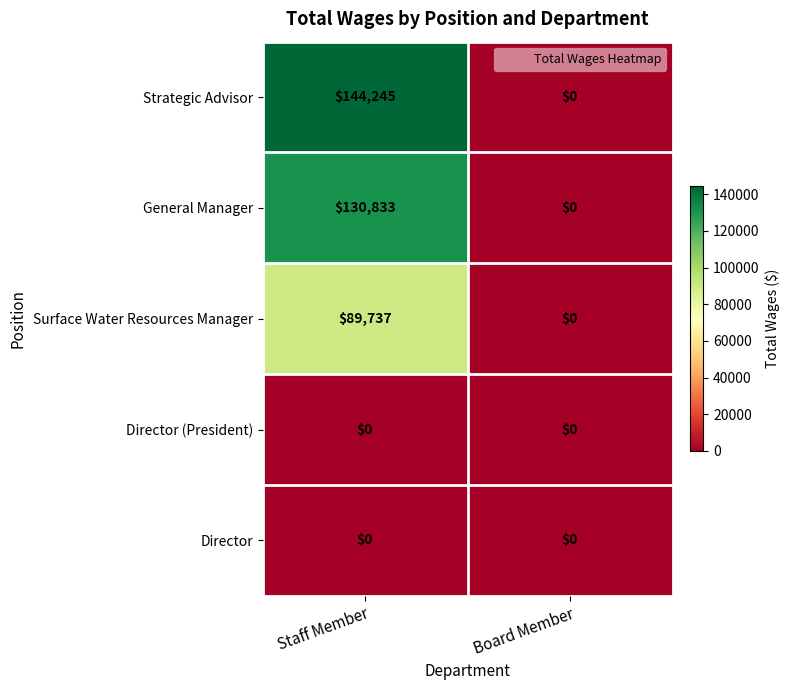

Which series has the largest total across all categories?

Strategic Advisor